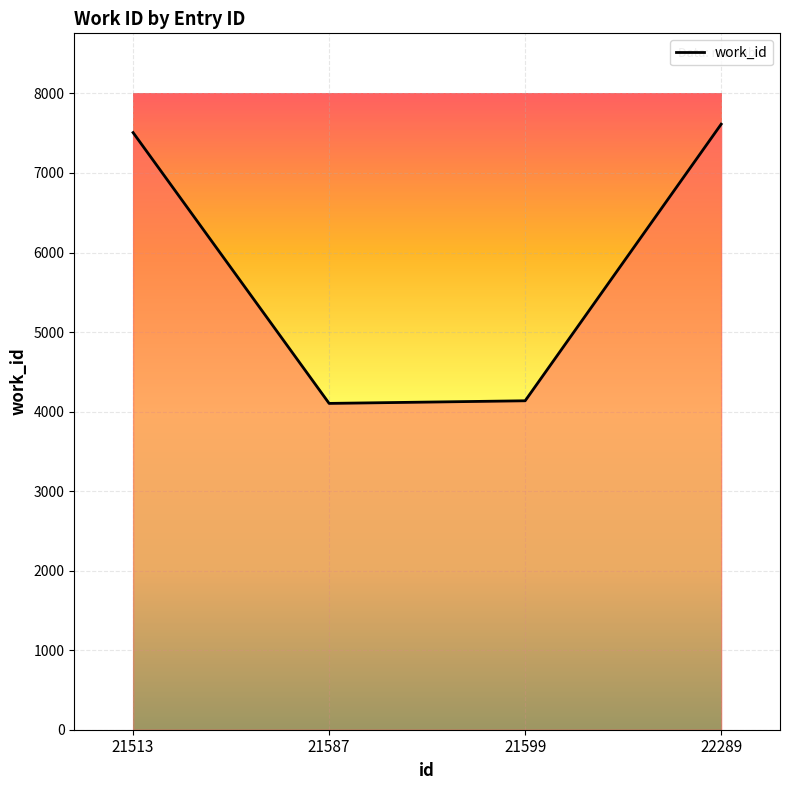

True or false: the data has more than 1 interior local peaks.

False